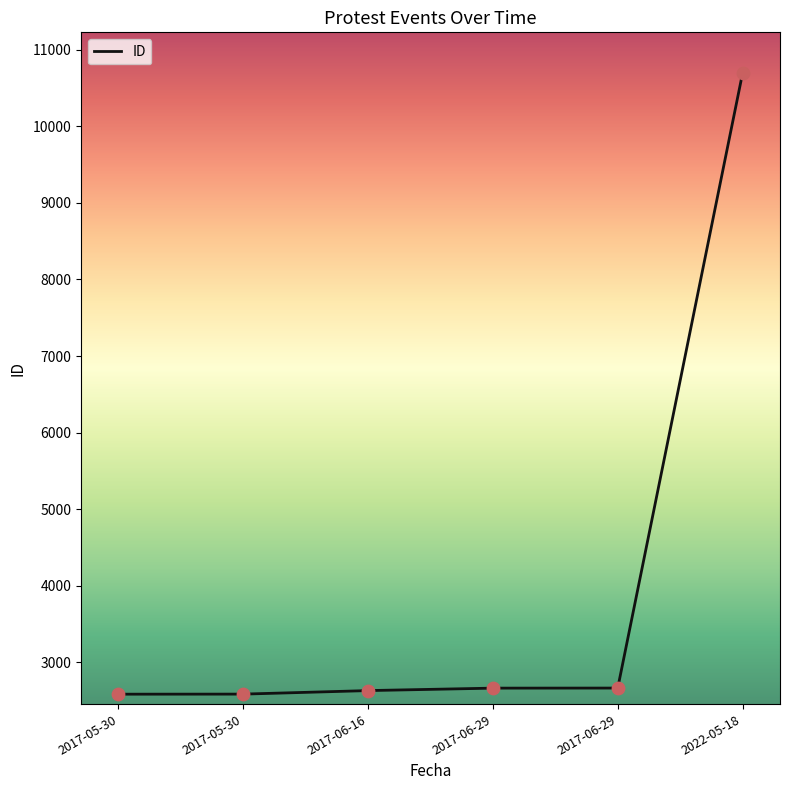

What is the change in value from 2017-06-29 to 2017-06-29?

+1